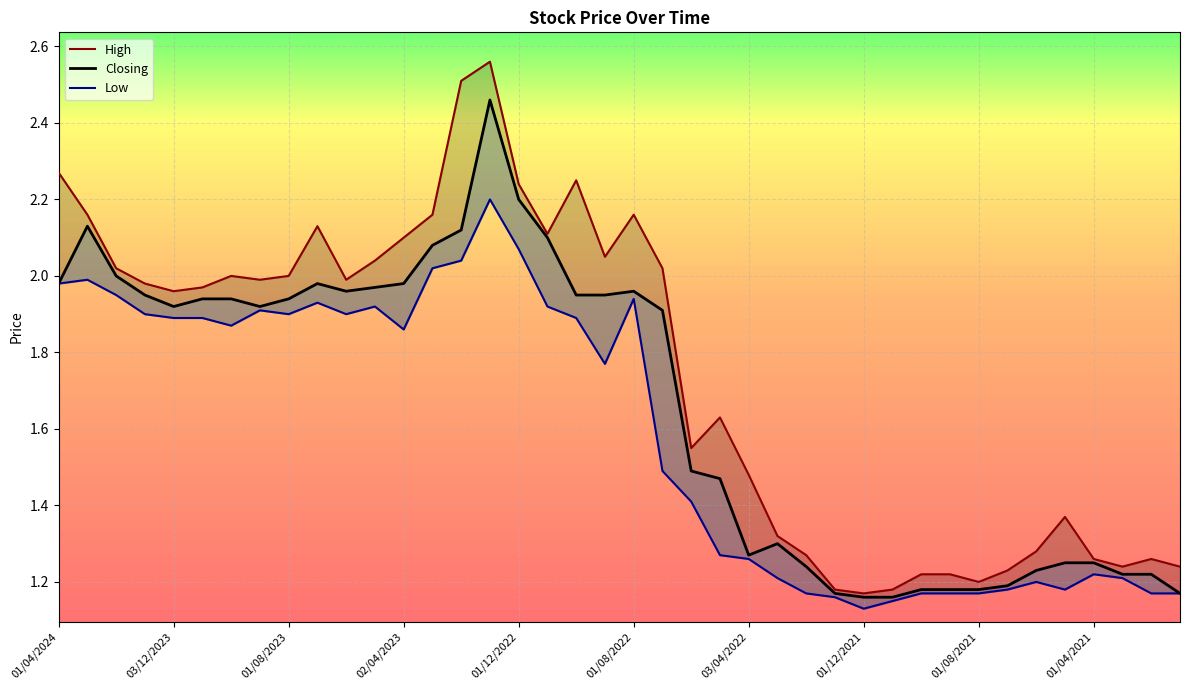

What is the sum of all Closing values?

66.7